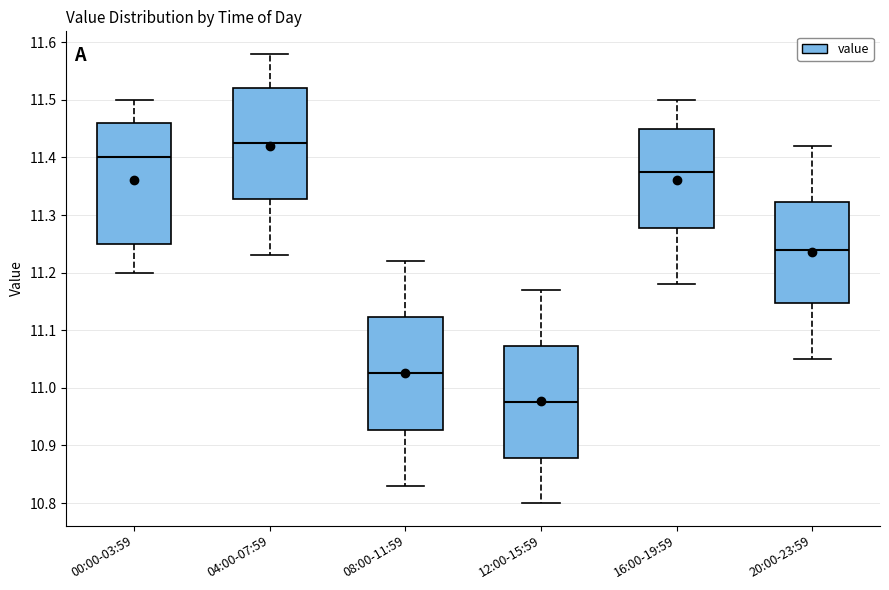

Which box is the tallest, from its lower edge to its upper edge?

00:00-03:59